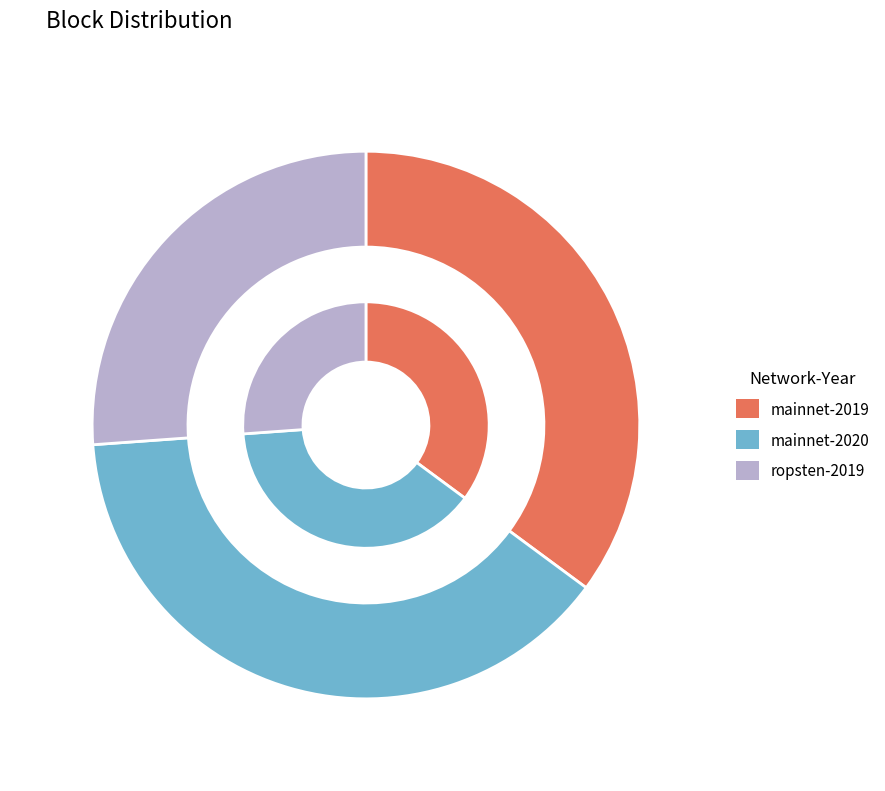

Is there a majority slice in this chart?

No